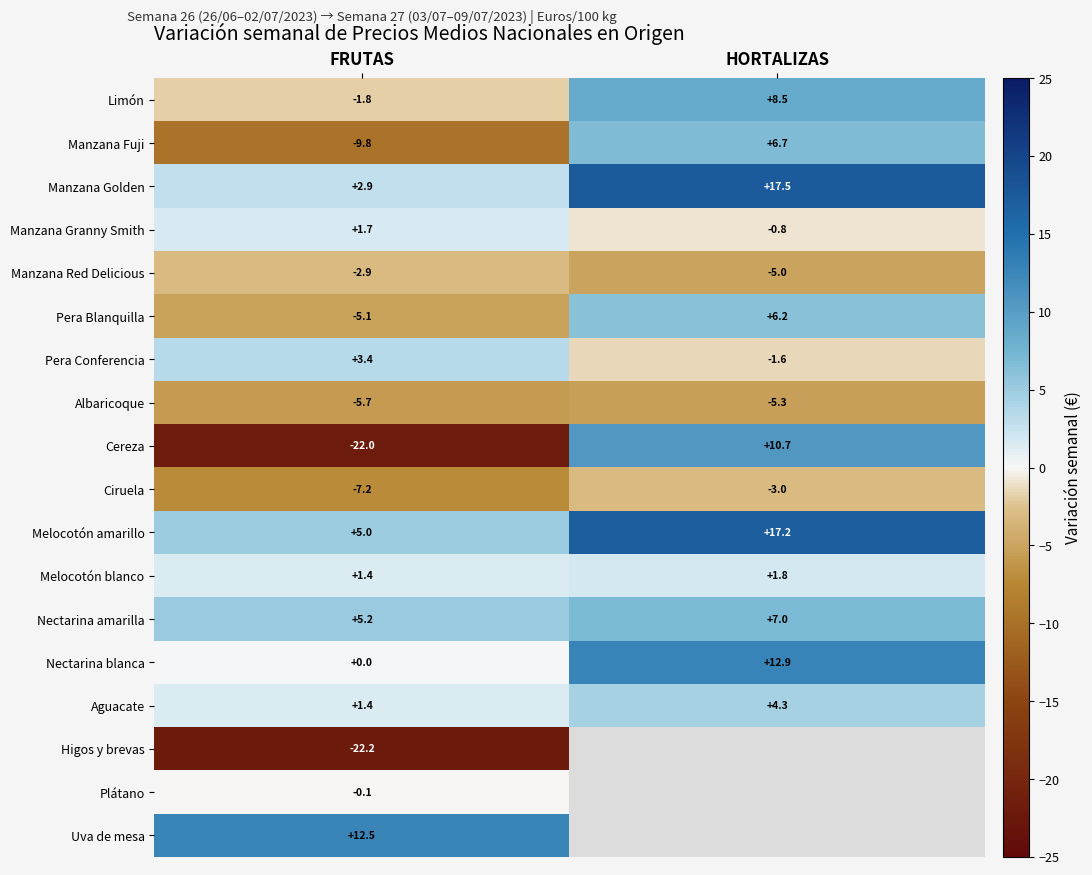

Count the number of categories in the chart.

2